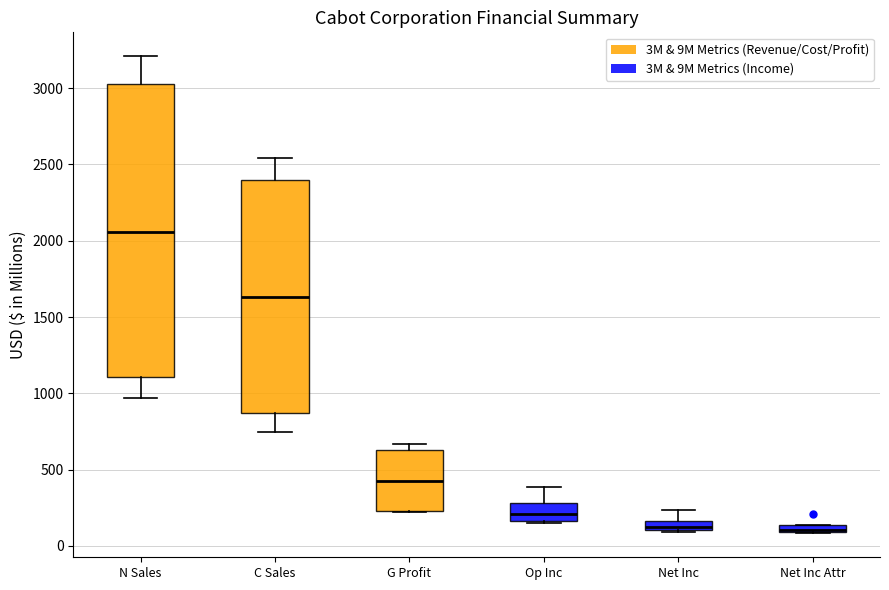

Where does the median line of the box for Op Inc sit on the y-axis? The values are not printed on the chart, so give them approximately, as read against the axis.

200